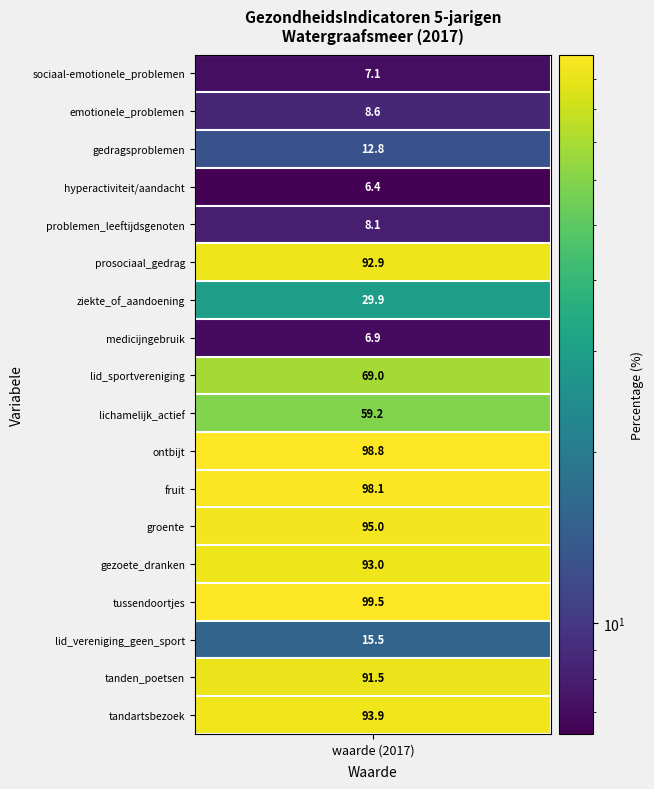

Reading left to right, transcribe all the data shown in this chart.

7.1	8.6	12.8	6.4	8.1	92.9	29.9	6.9	69.0	59.2	98.8	98.1	95.0	93.0	99.5	15.5	91.5	93.9